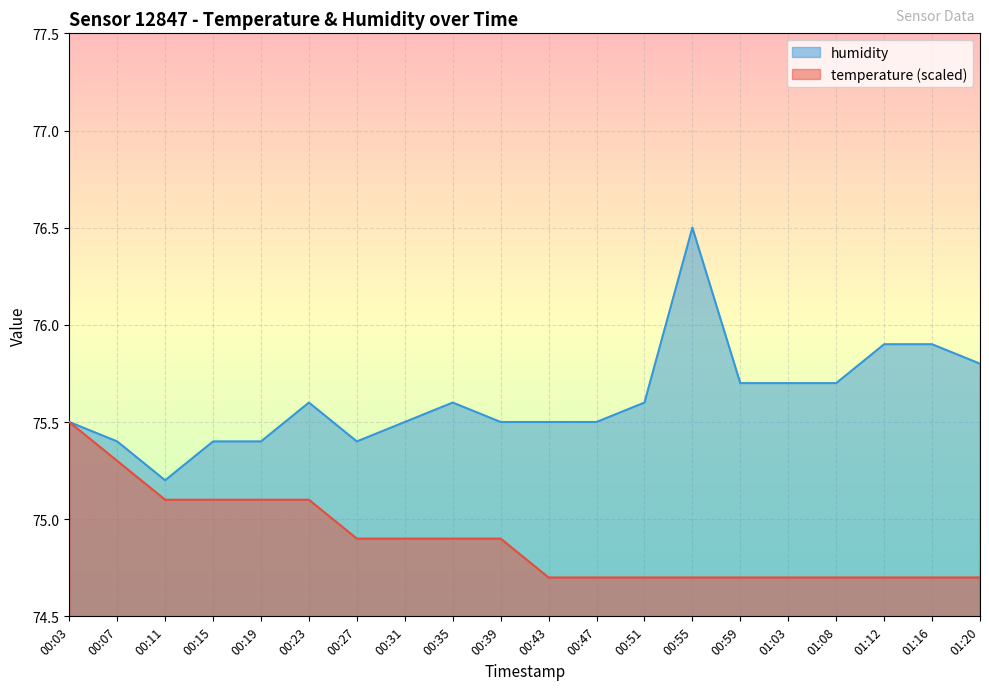

The temperature series shows 74.7 at 00:59. True or false?

True